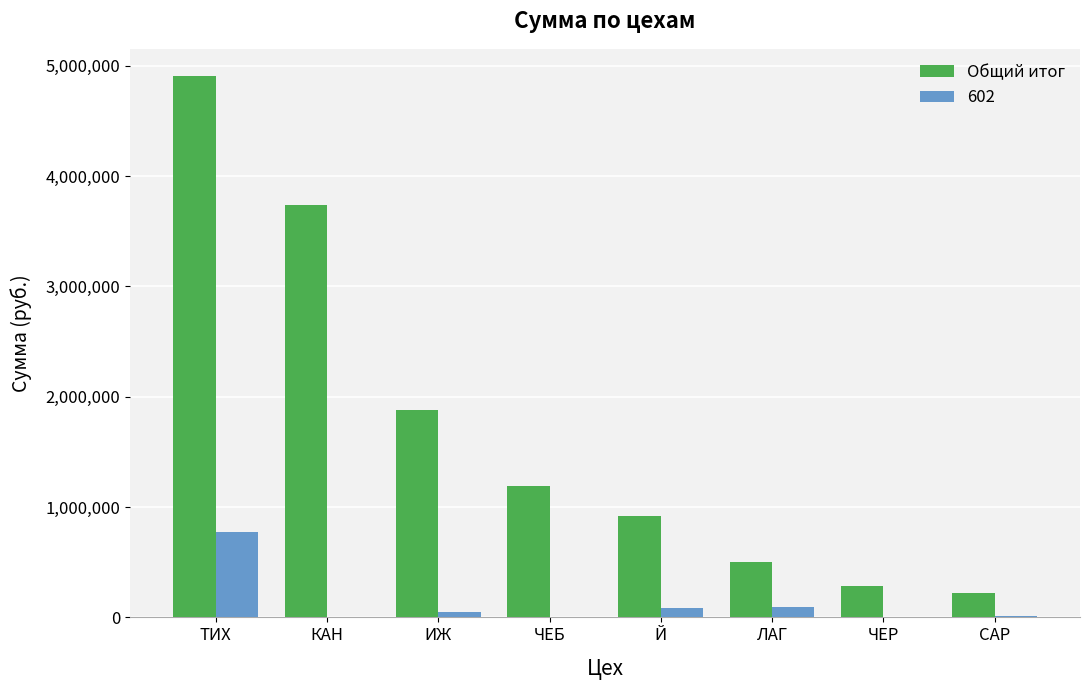

Where is Общий итог nearest to the value 2563206?

ИЖ